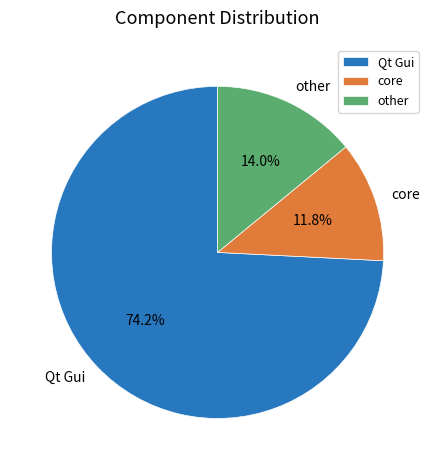

What portion of the pie excludes core?

88.2%